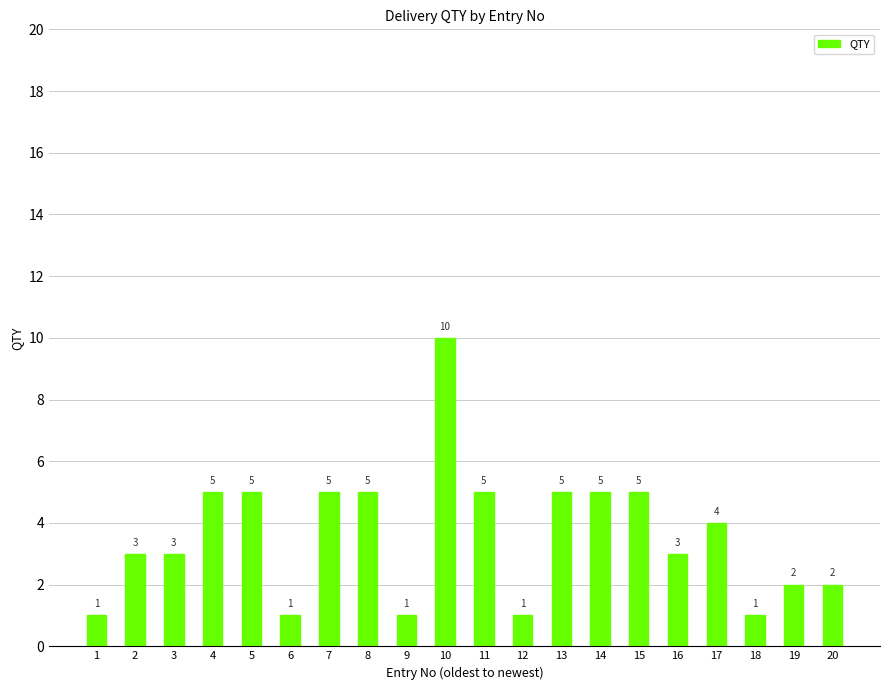

What is the difference between the second highest and second lowest values?

4